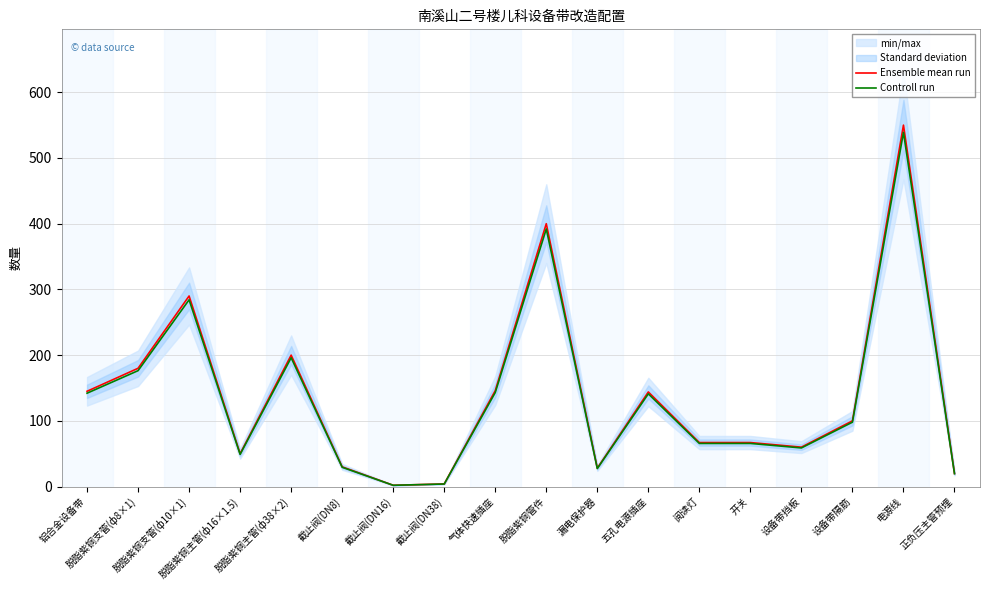

True or false: Controll run and Ensemble mean run cross at least once.

False